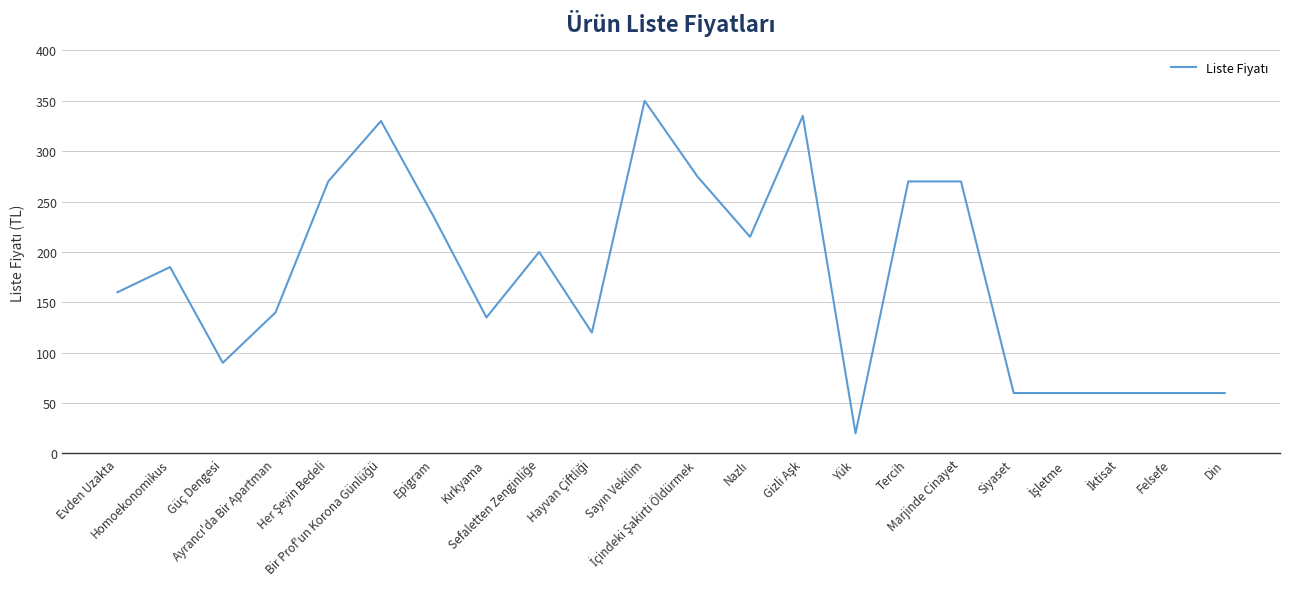

What is the smallest value displayed?

20